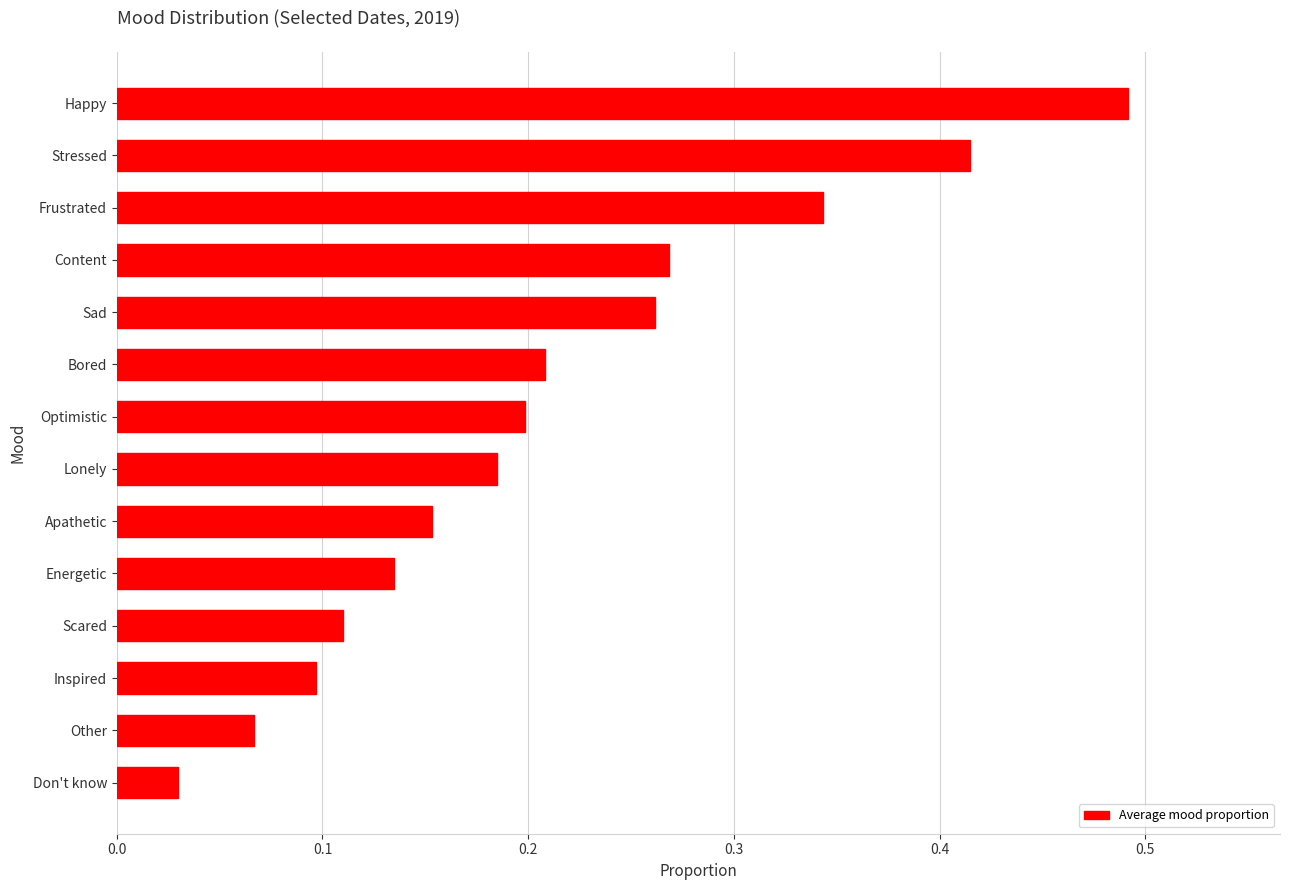

What is the sum of all values?

3.0